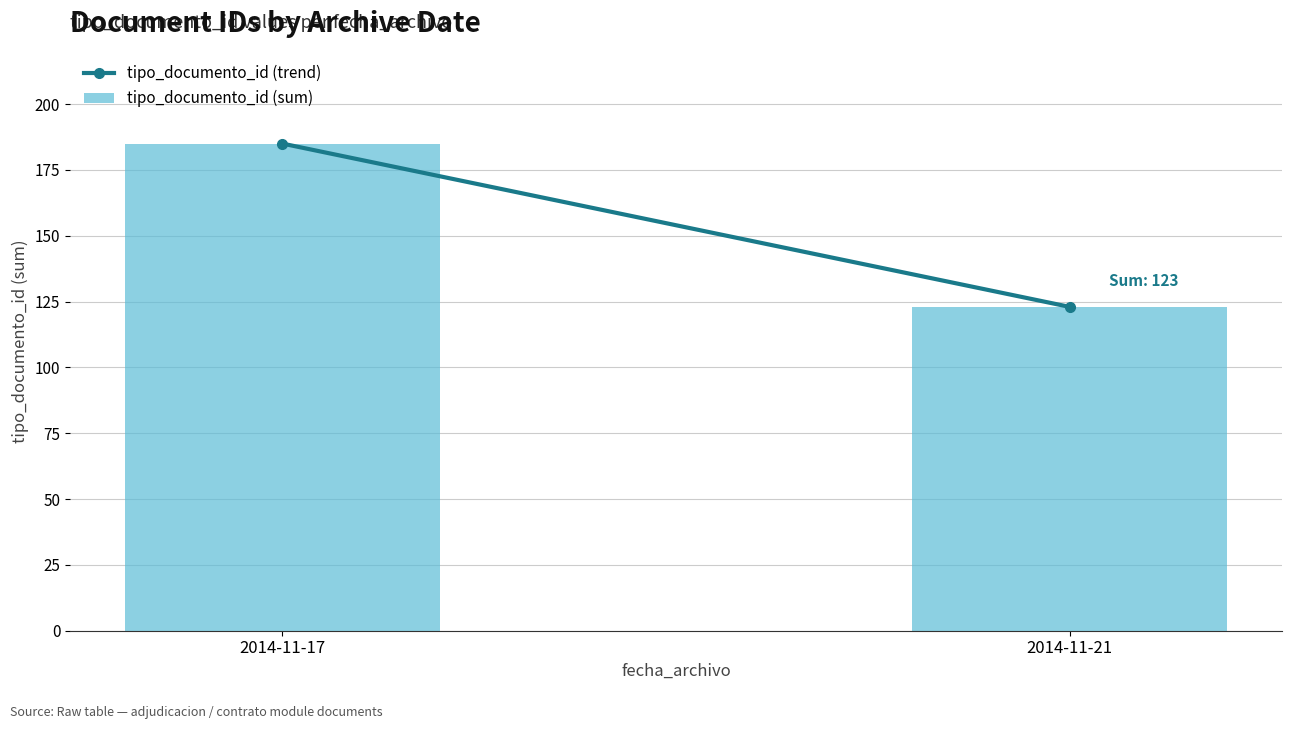

Is it true that the value at 2014-11-21 is 123?

True